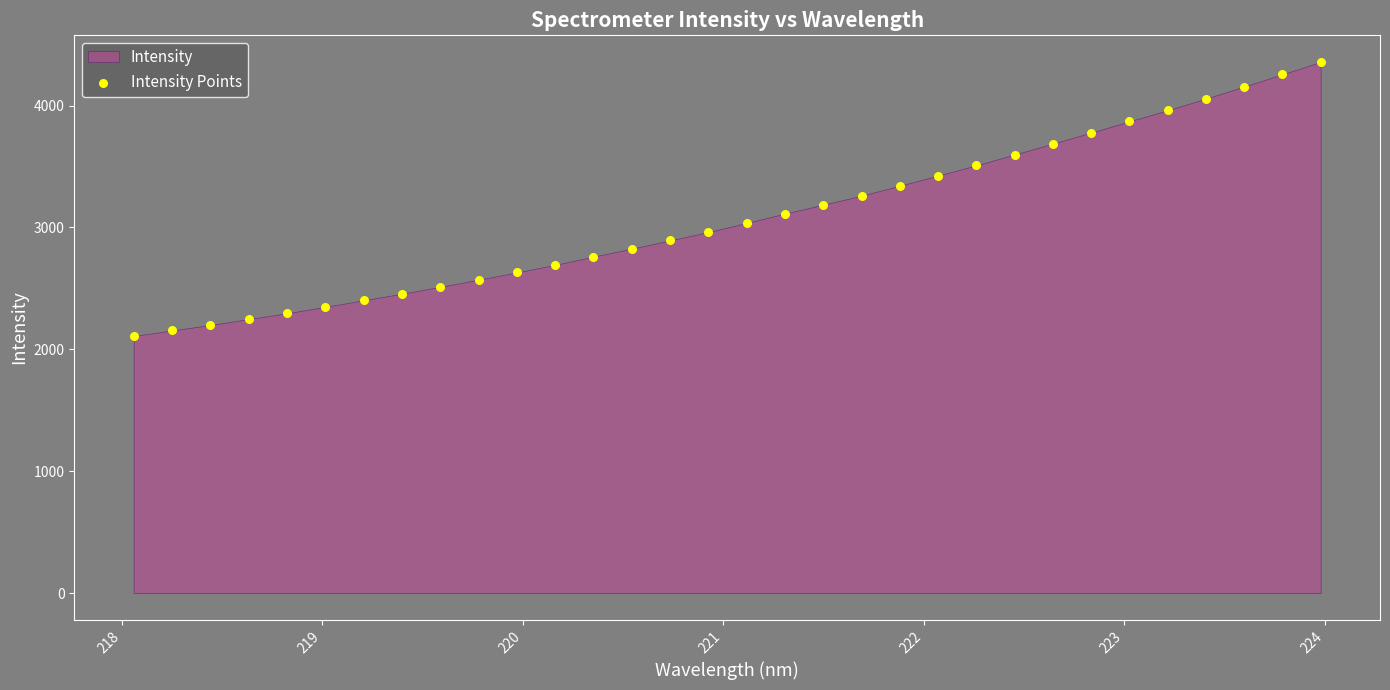

What is the range of Y values (max minus min)?

2249.0